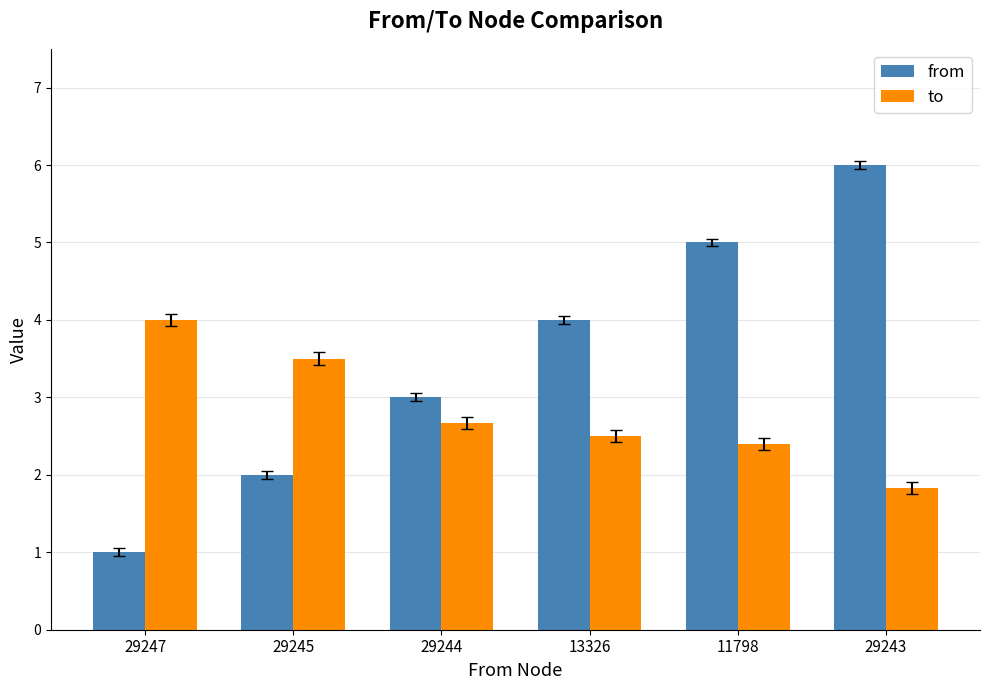

What is the label of the 3rd bar from the right?

13326